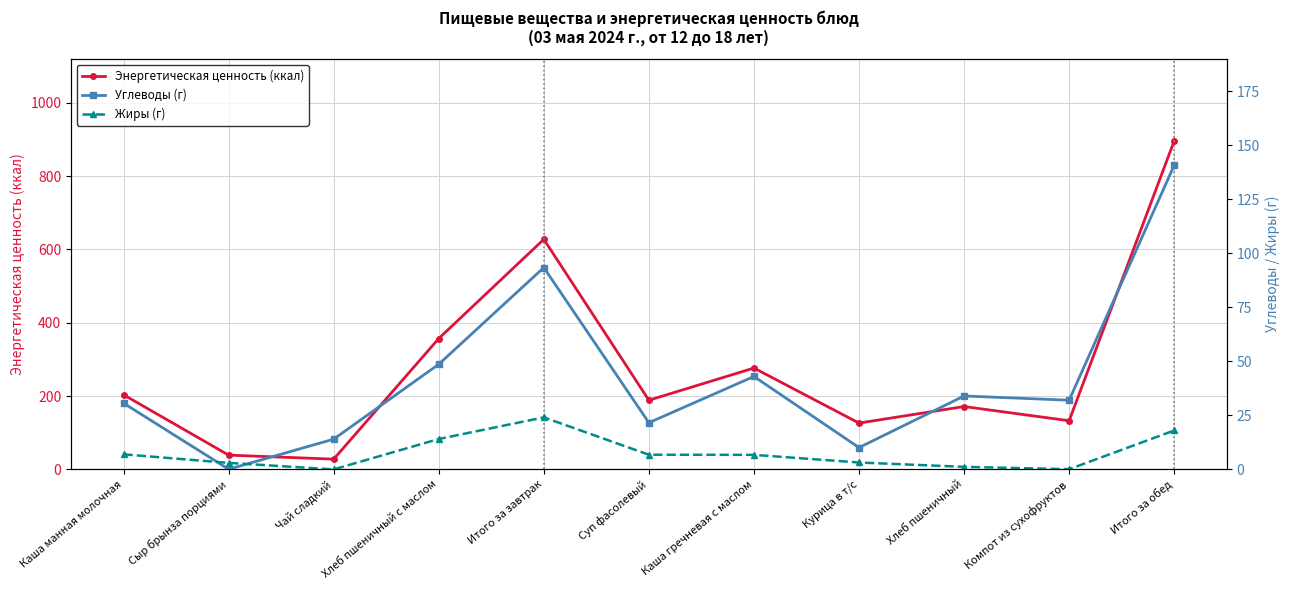

Which category has the highest value across all series?

Итого за обед